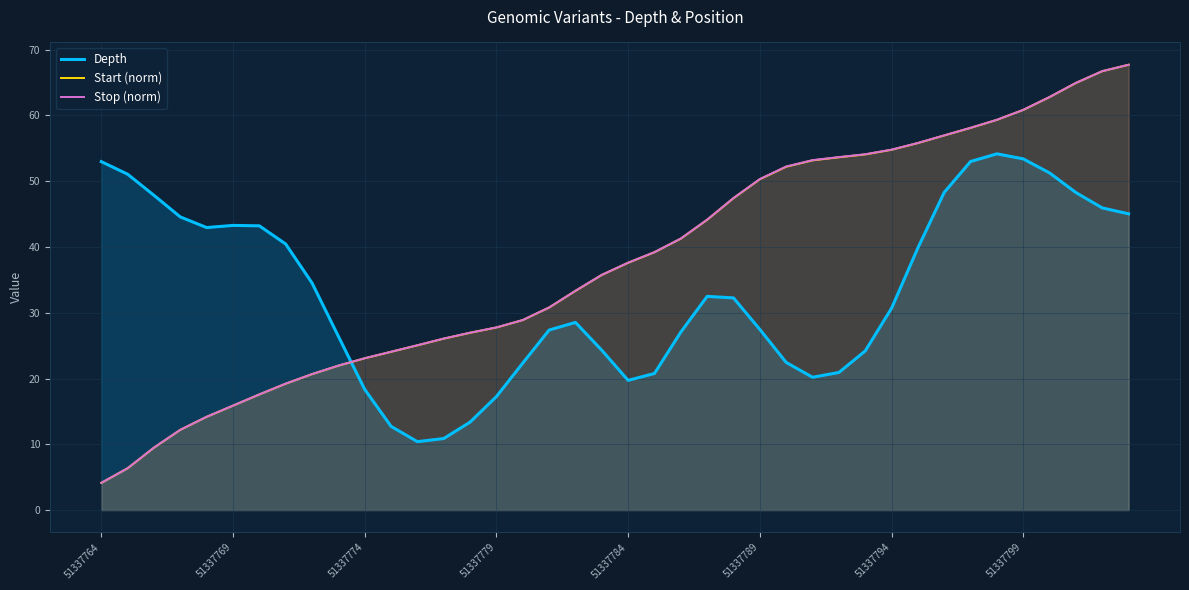

How many times do Stop (norm) and Depth cross each other?

1